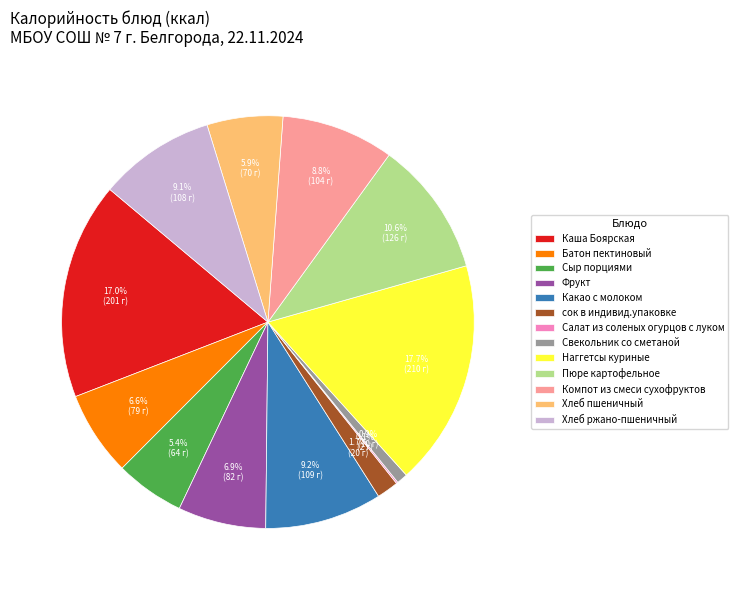

To the nearest percent, what is the average slice percentage?

8%